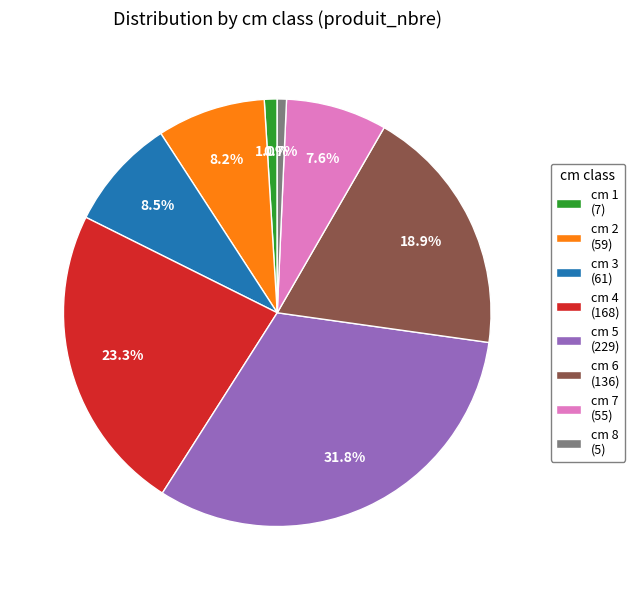

Which category has the biggest portion of the pie?

cm 5 (229)